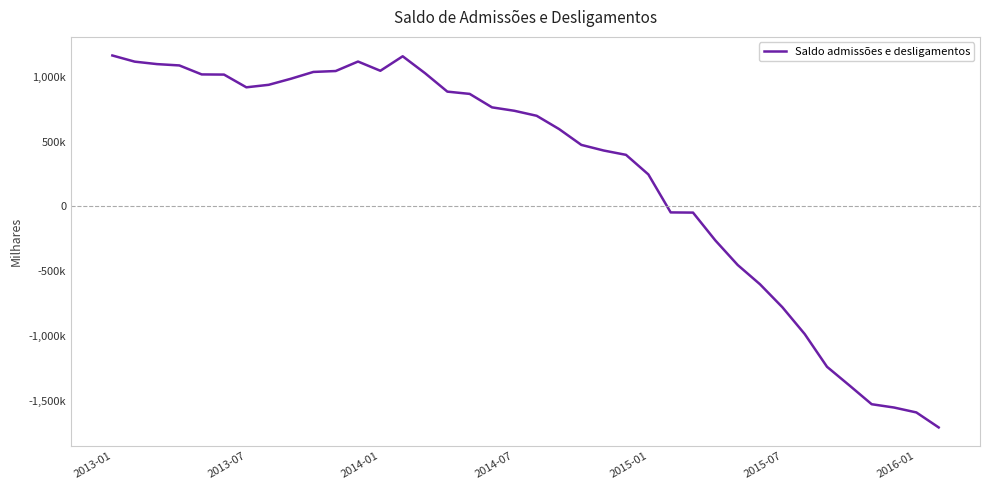

Does the chart display data point markers on the line(s)?

No